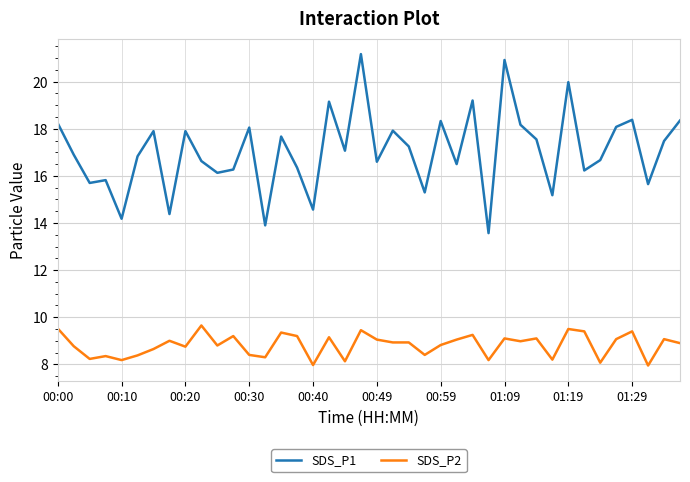

True or false: SDS_P1 has more than 1 interior local peaks.

True